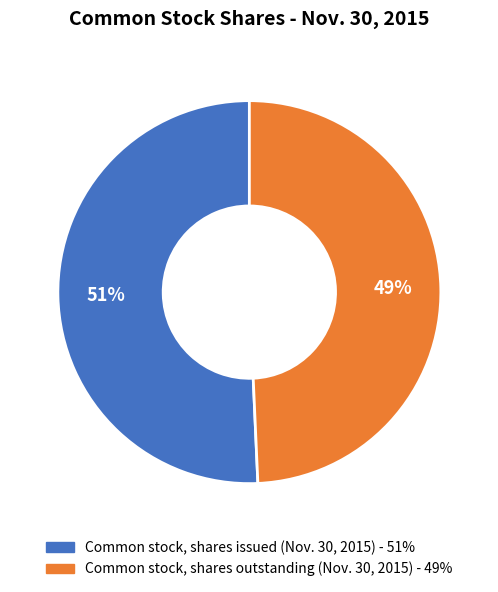

To the nearest percent, what portion does Common stock, shares outstanding (Nov. 30, 2015) represent?

49%